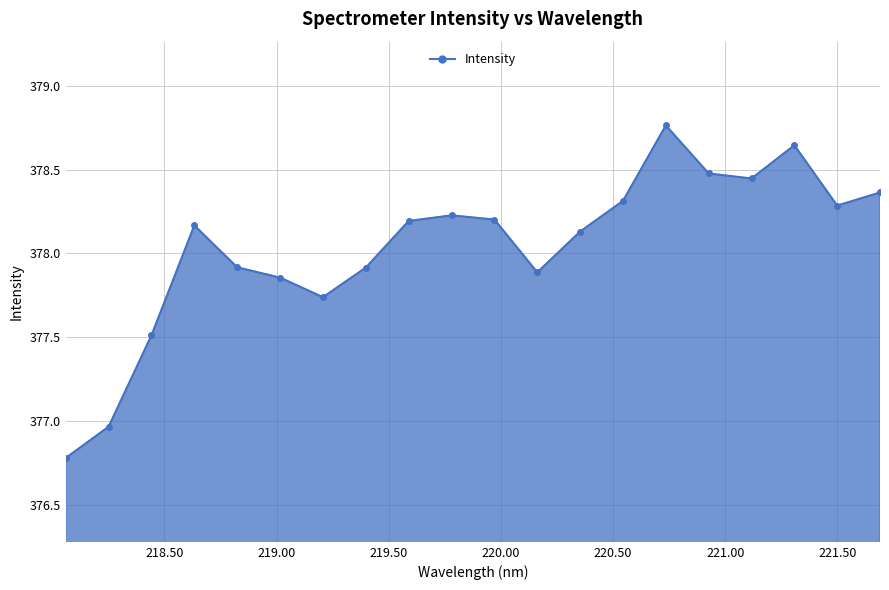

What is the difference between the second highest and minimum values?

1.9